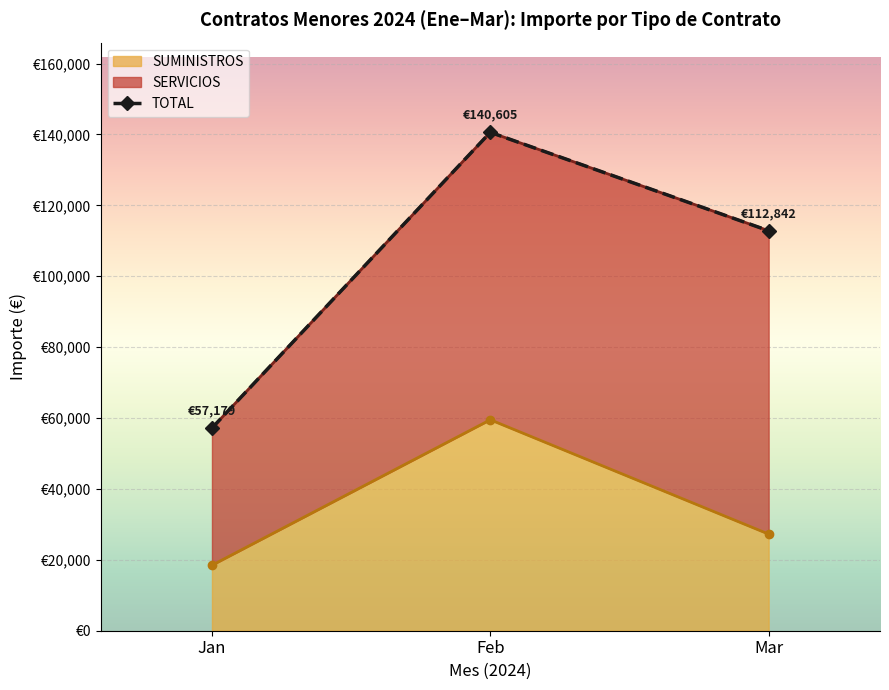

True or false: the data shows 28575.0 at Jan.

False